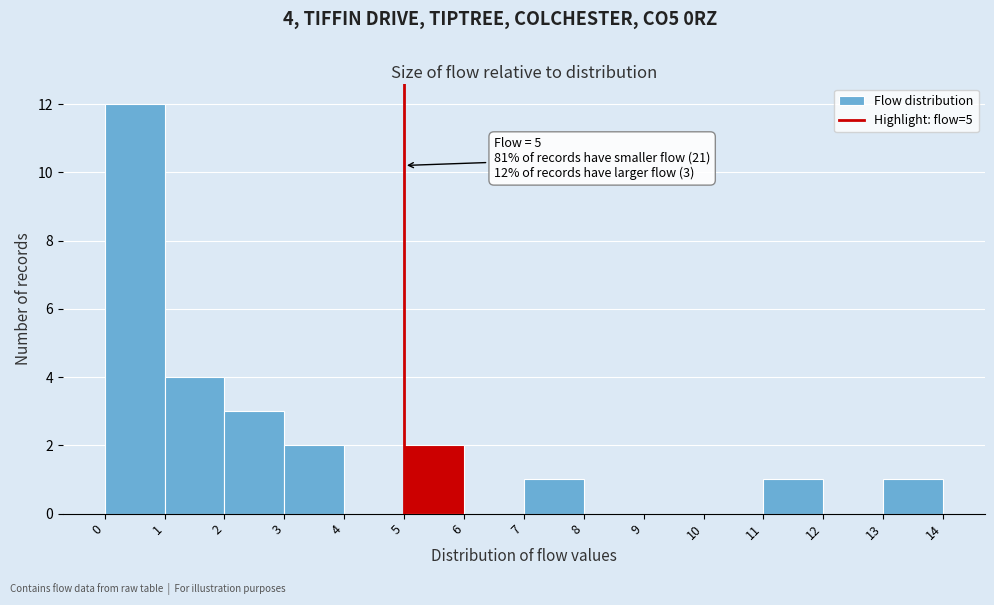

Over which range of the x-axis is the bar tallest?

0 to 1